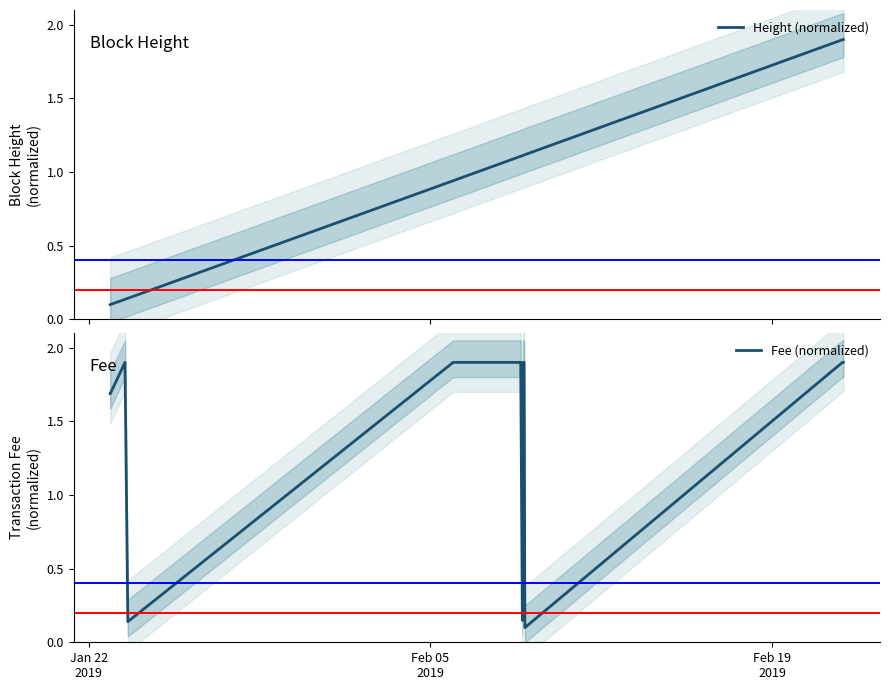

At which label does Height (normalized) reach its minimum?

Jan 22
2019